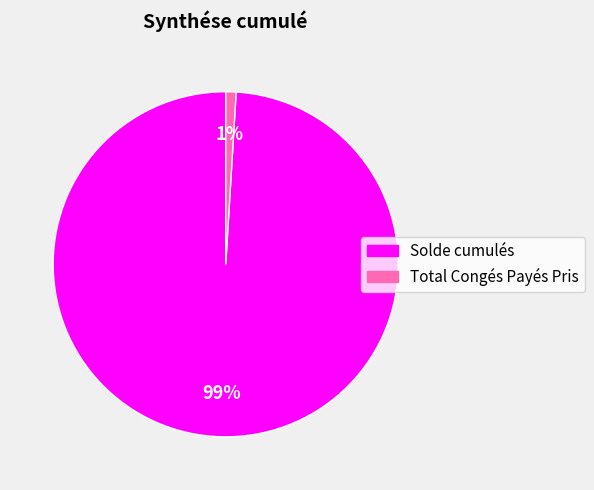

Between Solde cumulés and Total Congés Payés Pris, which is larger?

Solde cumulés